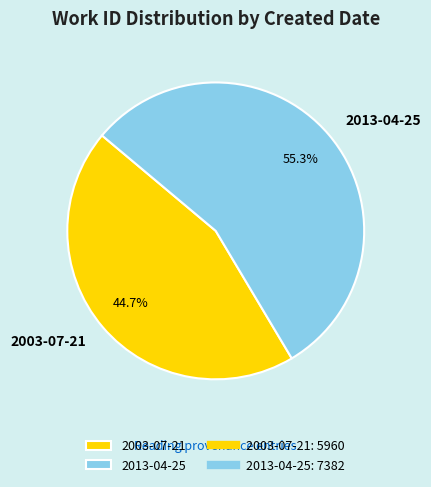

The 2013-04-25 slice represents 49% of the pie. True or false?

False